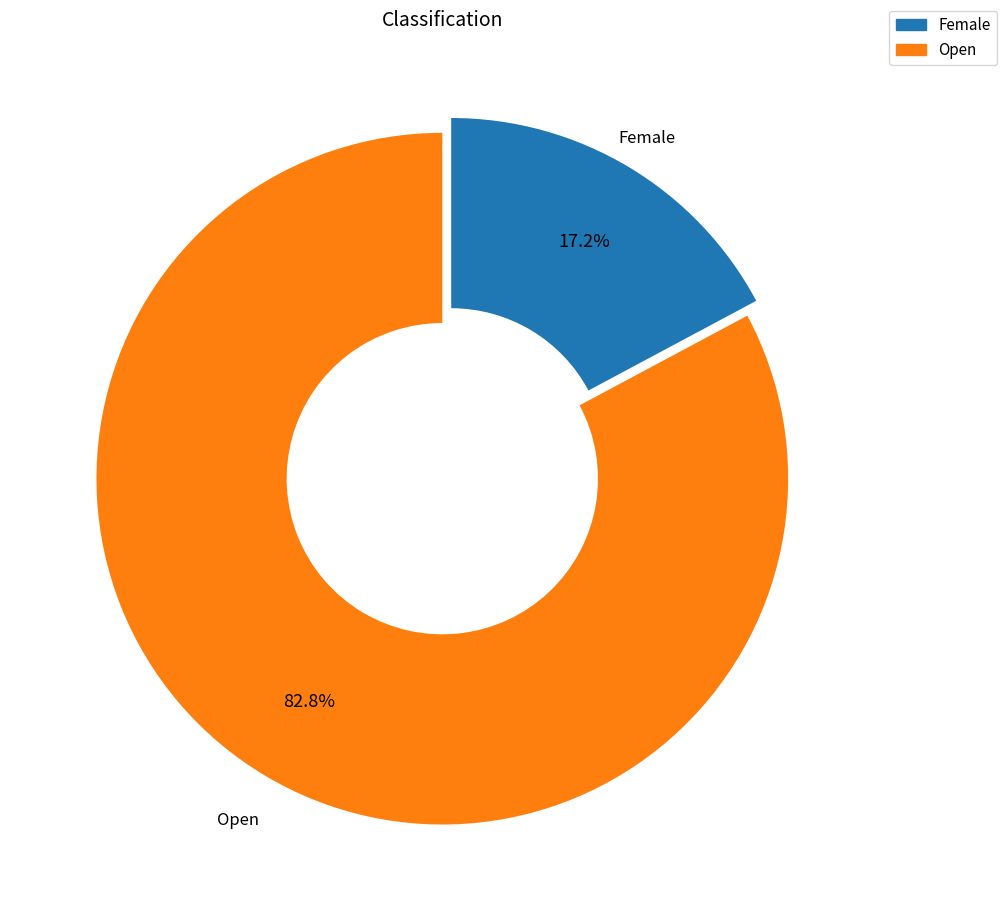

What is the total percentage of Female and Open?

100.0%